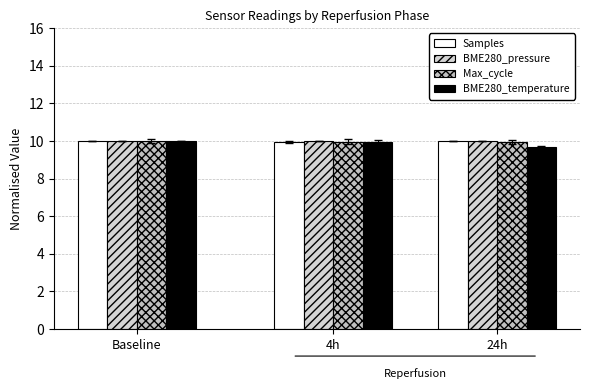

Count the BME280_pressure values in the range 10 to 11.

3